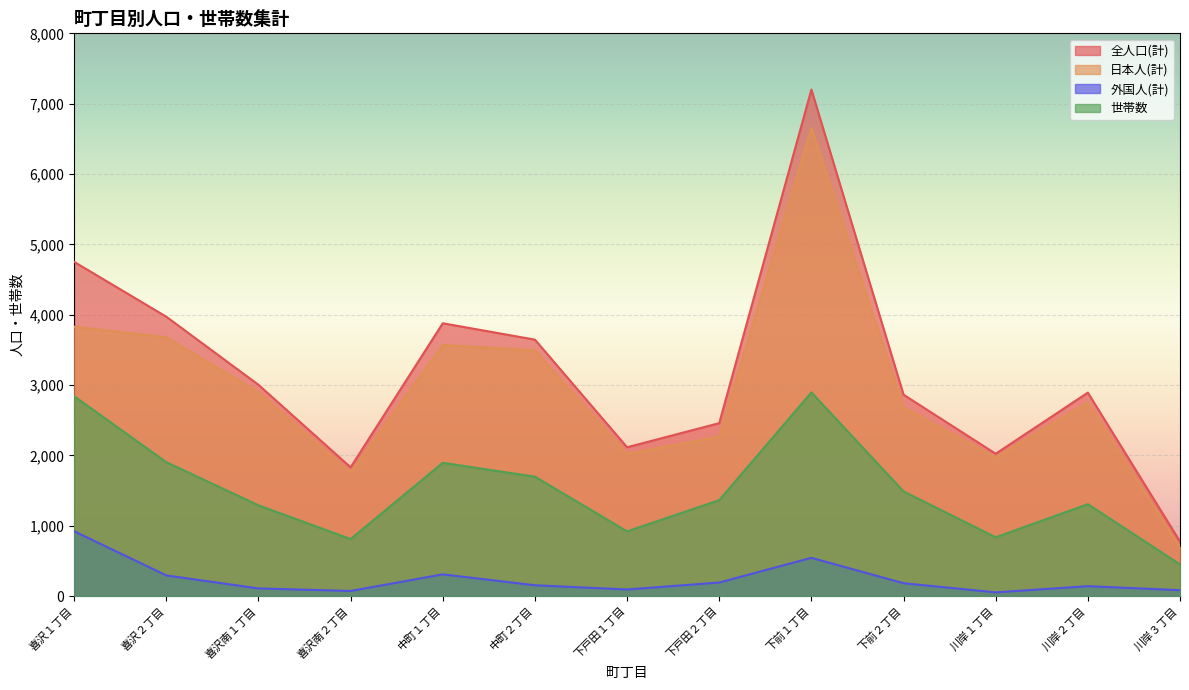

What is the label of the 13th point from the right?

喜沢１丁目